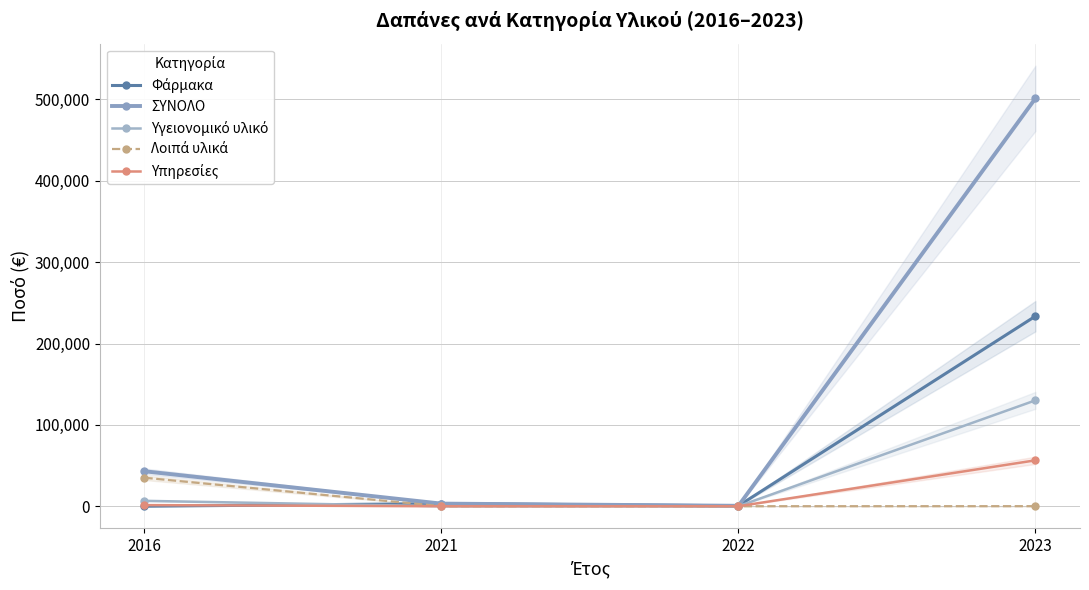

Reading left to right, list all the values displayed in this chart.

Φάρμακα: 2016=0.0	2021=3192.9	2022=513.8	2023=233634.6
ΣΥΝΟΛΟ: 2016=42954.3	2021=3192.9	2022=513.8	2023=501424.5
Υγειονομικό υλικό: 2016=6607.0	2021=0.0	2022=0.0	2023=130146.5
Λοιπά υλικά: 2016=35000.0	2021=0.0	2022=0.0	2023=47.1
Υπηρεσίες: 2016=1347.3	2021=0.0	2022=0.0	2023=56410.8